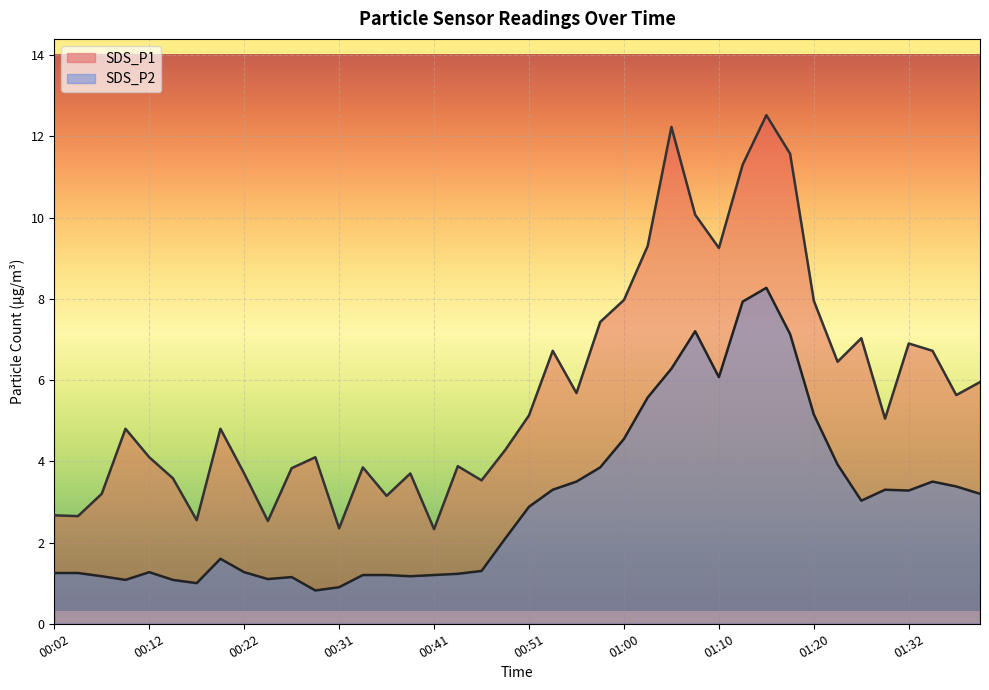

The value of SDS_P2 at 00:02 is 1.2. True or false?

True